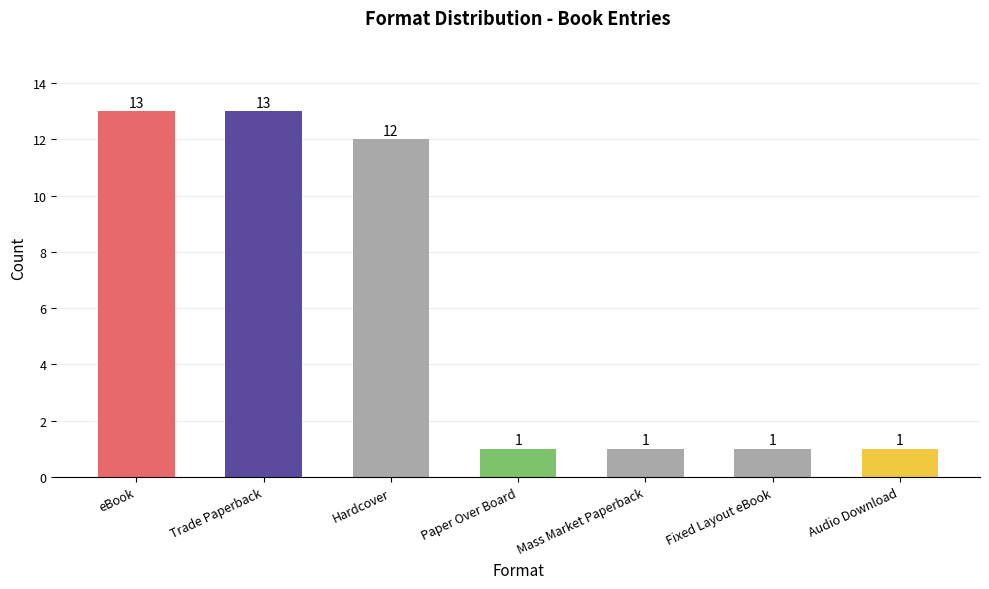

Which has a higher value, Hardcover or Fixed Layout eBook?

Hardcover